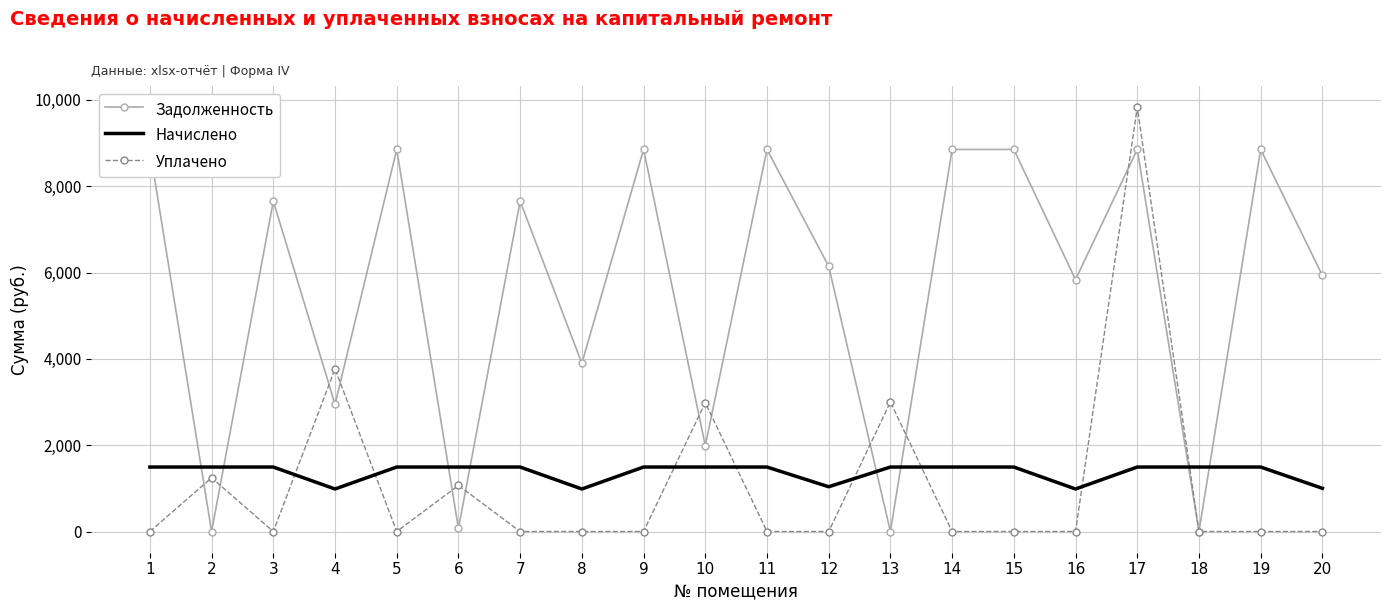

True or false: Задолженность and Начислено cross at least once.

True